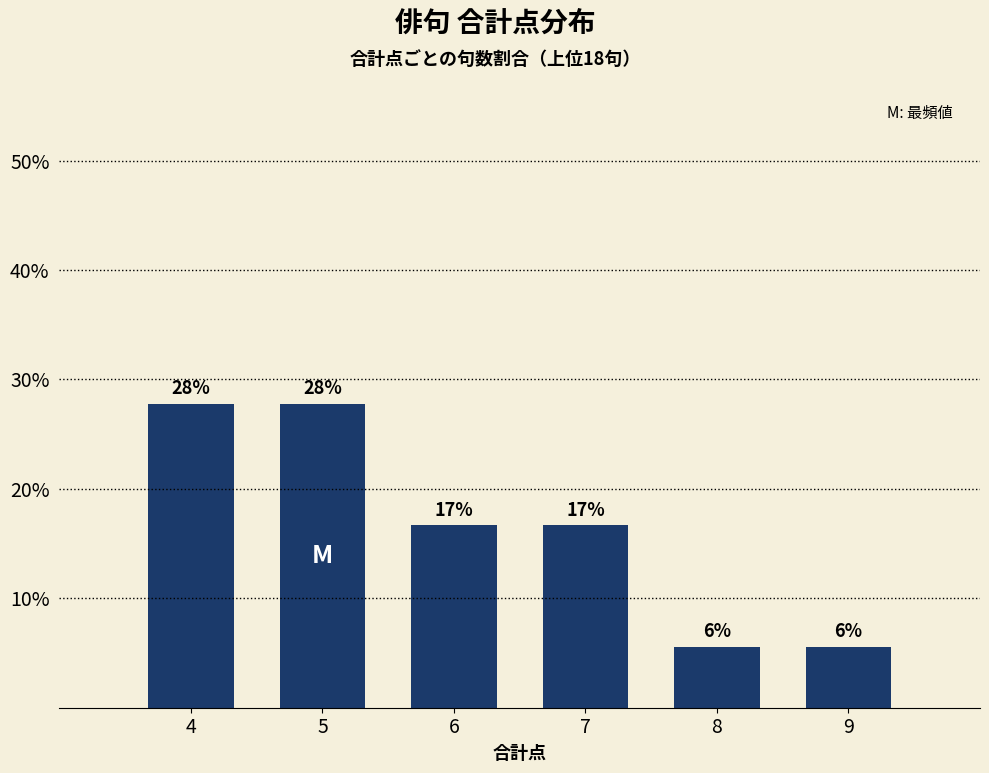

Are the bars grouped side by side (vs. stacked)?

No